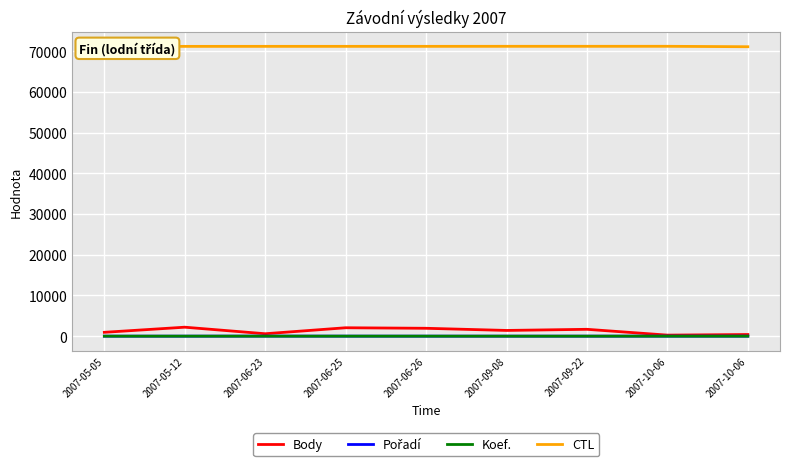

How many lines are shown in the chart?

4